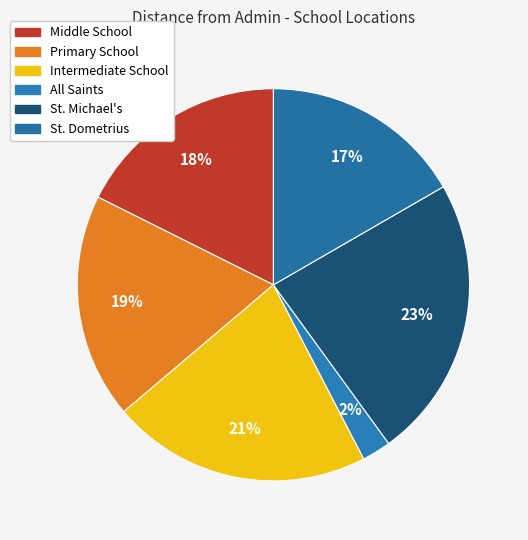

How many segments does this pie chart have?

6